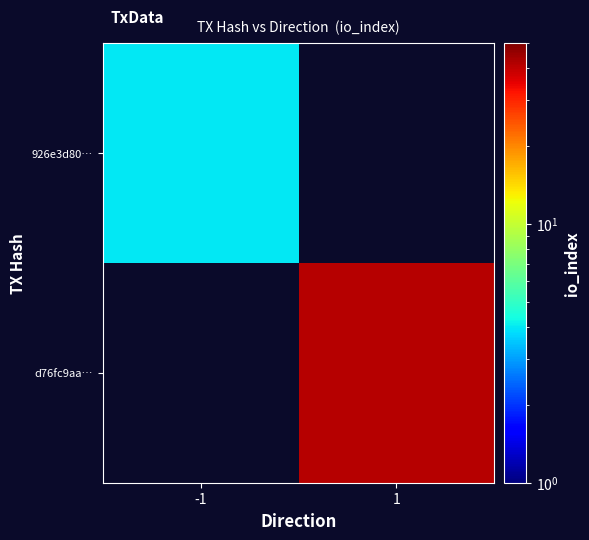

At which category does the chart reach its minimum across all series?

1